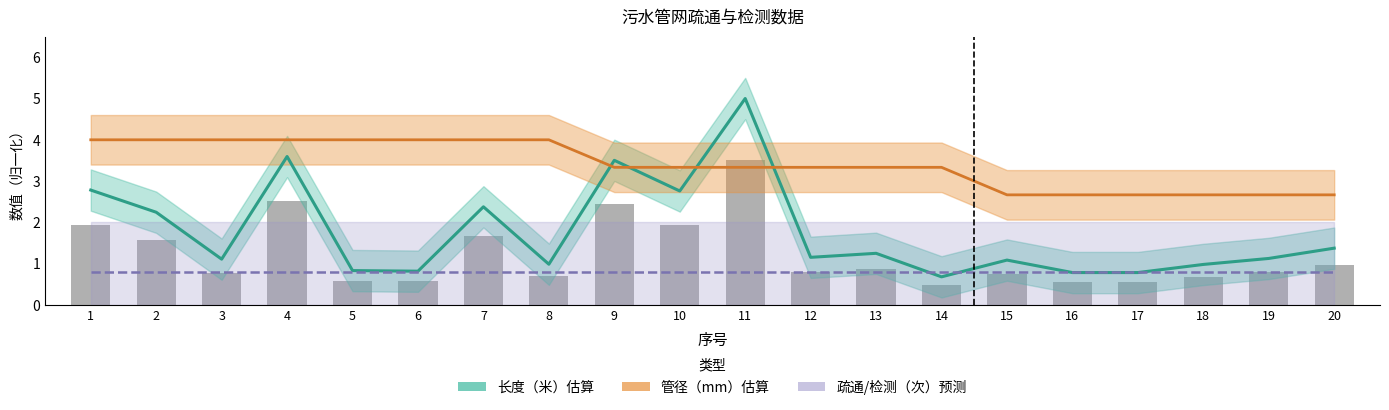

Are the bars horizontal?

No